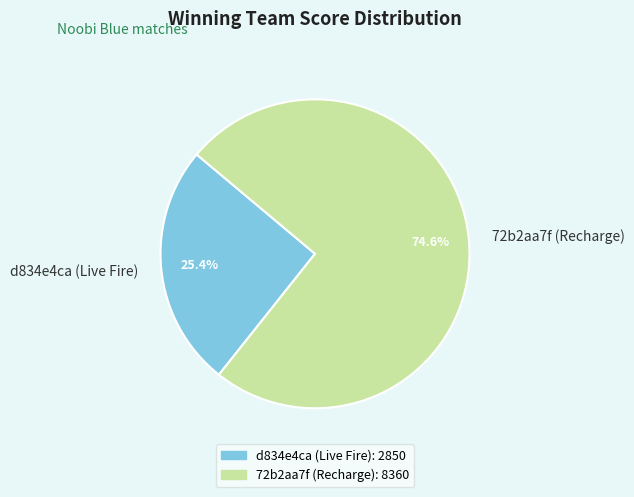

What is the largest slice in the pie chart?

72b2aa7f (Recharge)